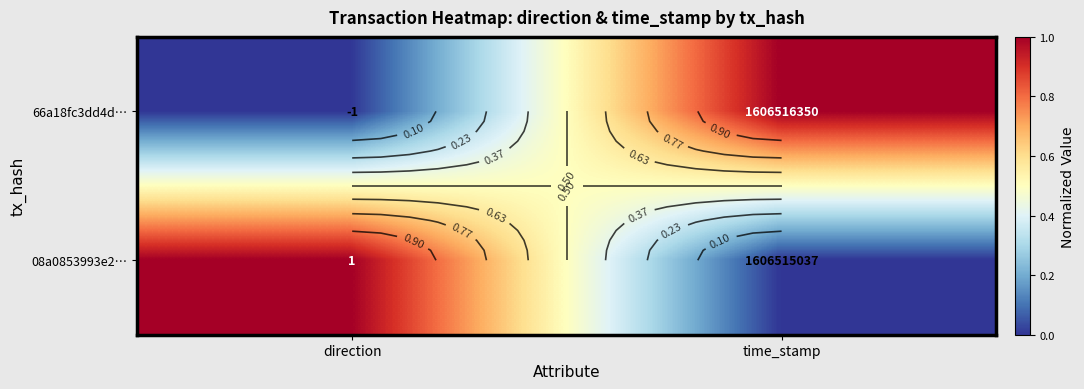

Which series changed the most between direction and time_stamp?

66a18fc3dd4d…